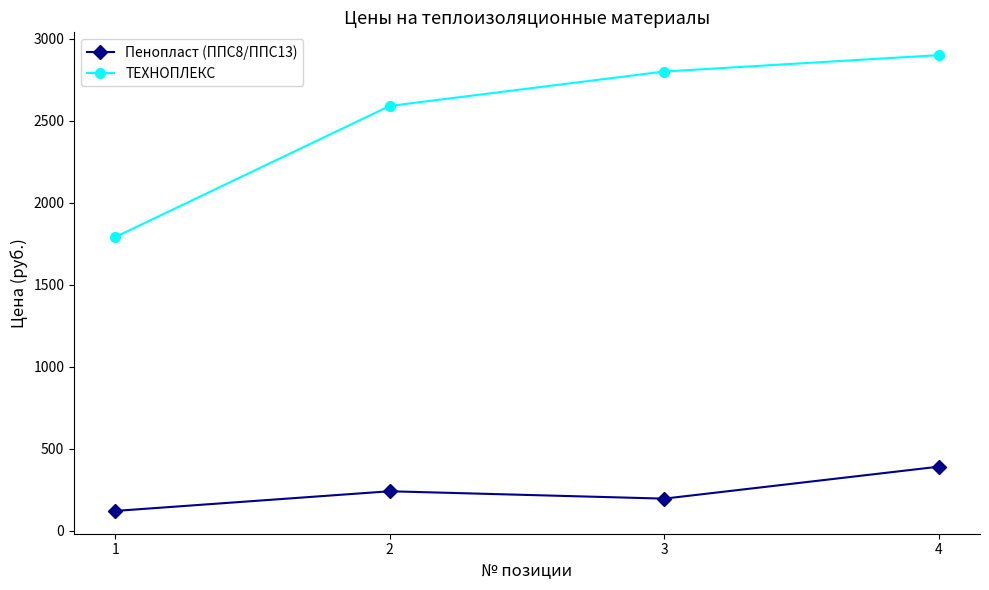

How many interior local valleys does the Пенопласт (ППС8/ППС13) series have?

1